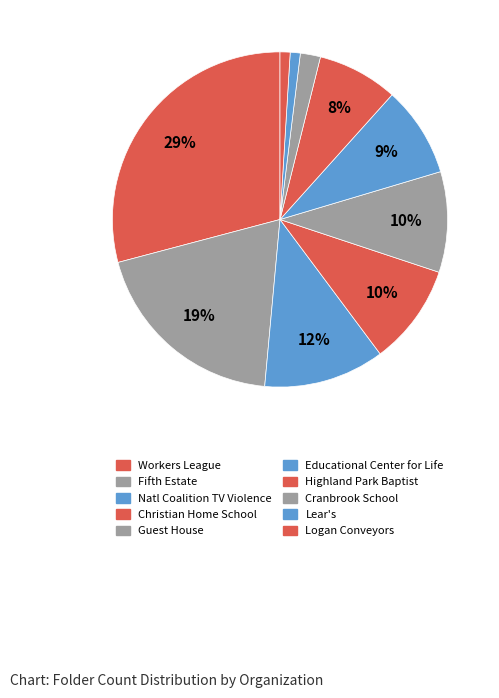

Count the number of slices in the pie.

10